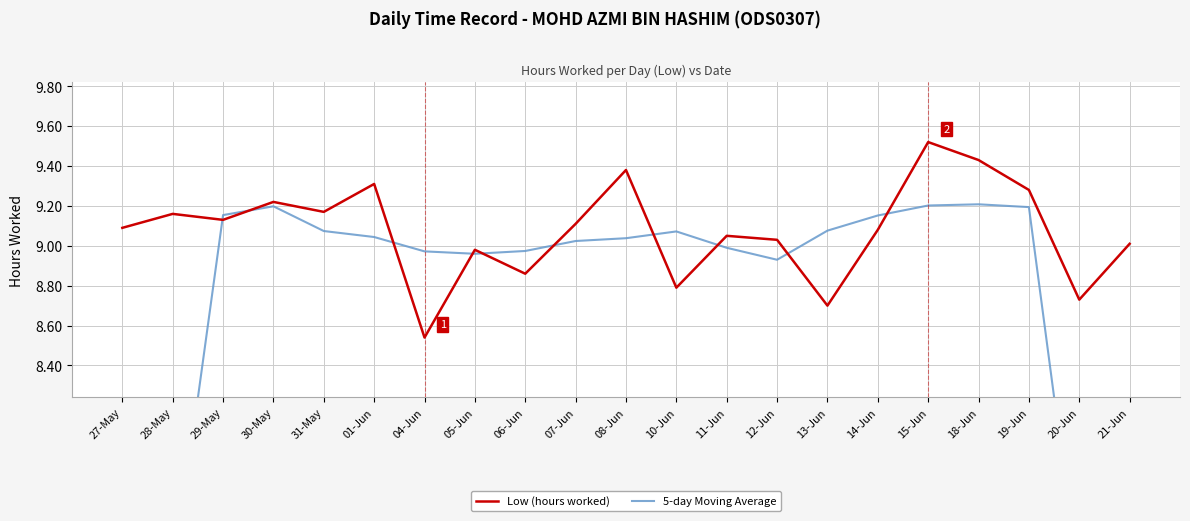

True or false: Low (hours worked) and 5-day Moving Average cross at least once.

True